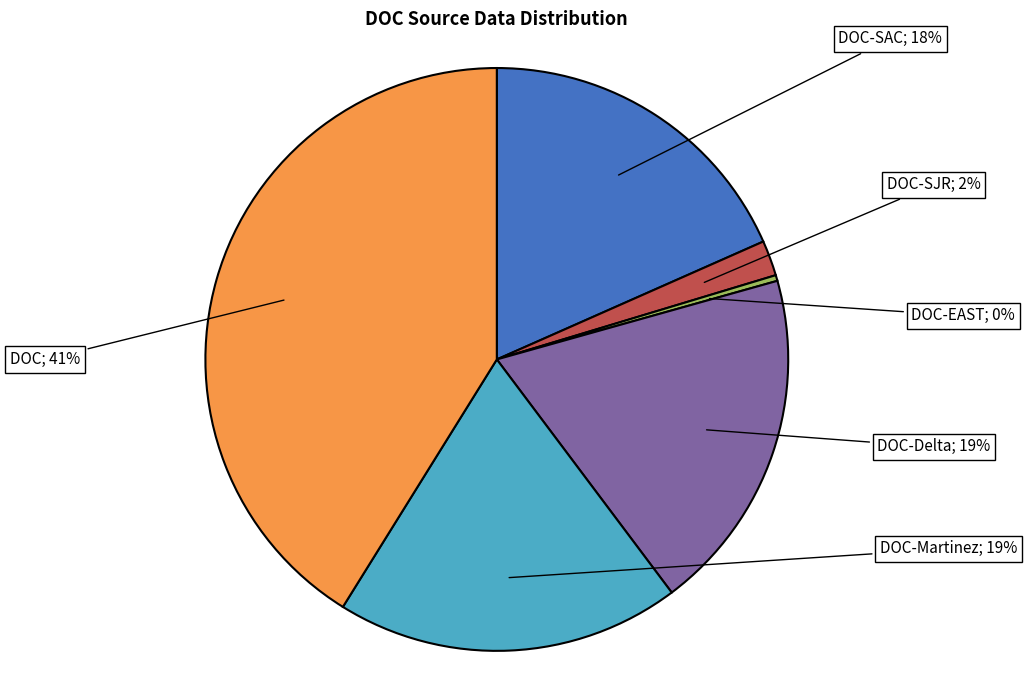

To the nearest percent, what is the difference between the largest and smallest slice percentages?

41%